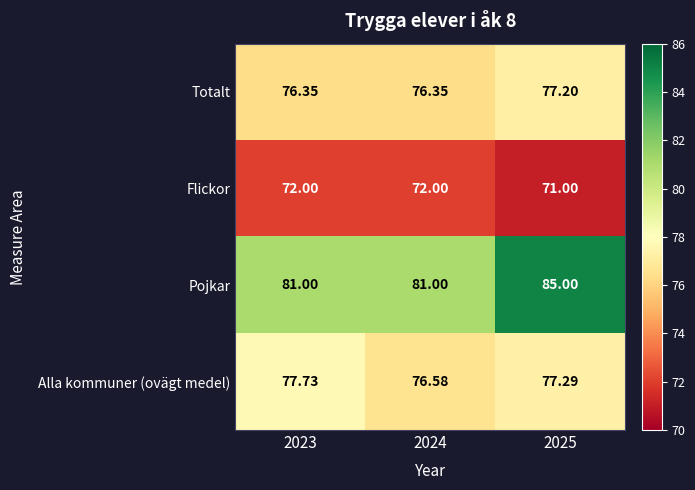

Which series has the largest total across all categories?

Pojkar